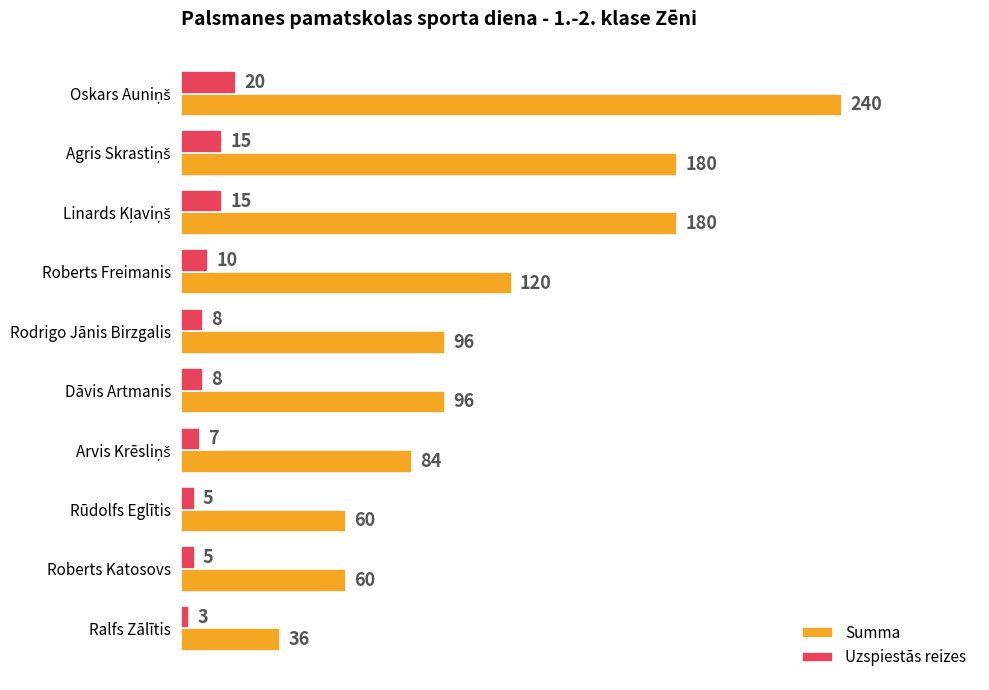

How many Summa values are between 60 and 180?

8